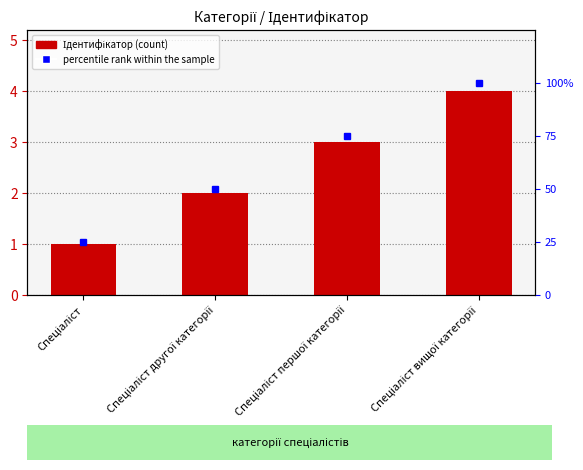

What is the total value across all series at Спеціаліст?

26